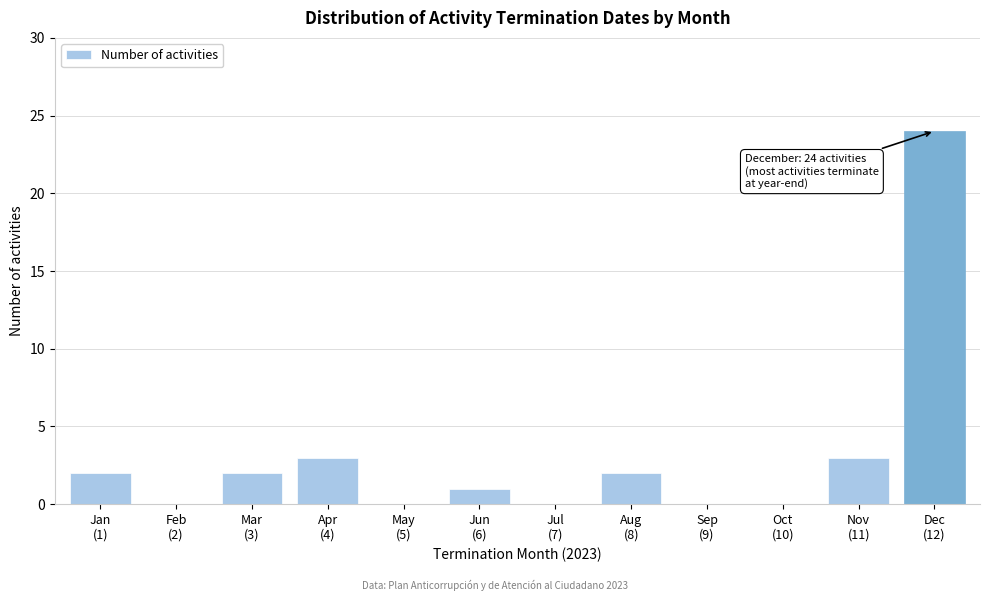

What is the sum of all values?

37